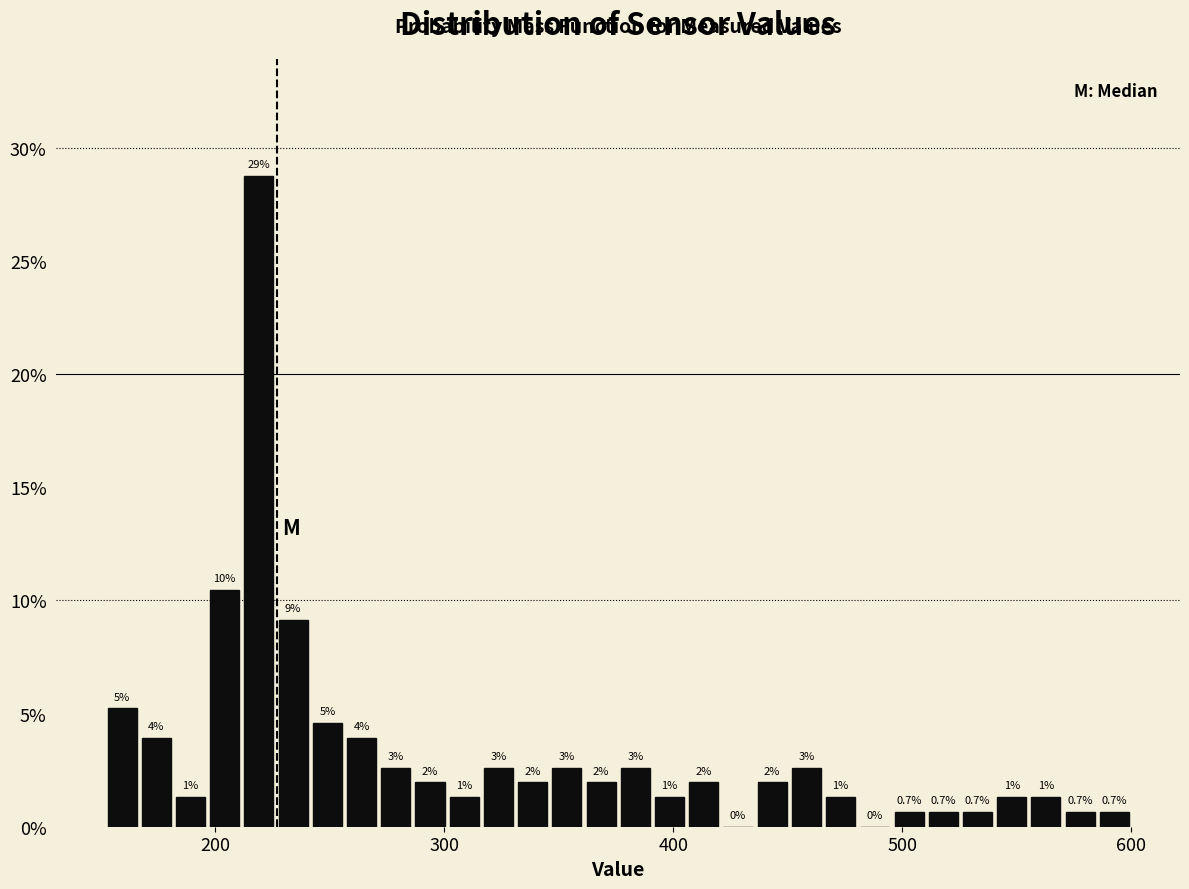

Read against the x-axis, roughly where is the centre of the tallest bar?

220